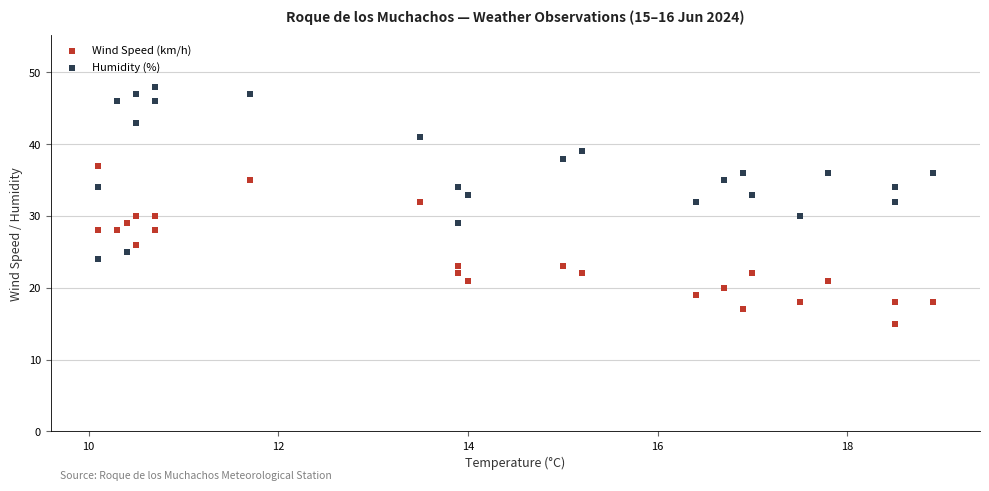

What are all the series names shown in the legend?

Wind Speed (km/h), Humidity (%)